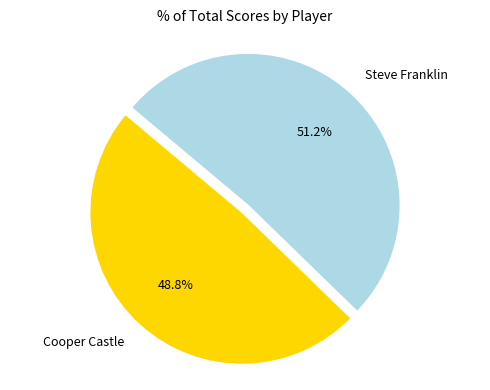

Is the sum of Cooper Castle and Steve Franklin greater than half?

Yes